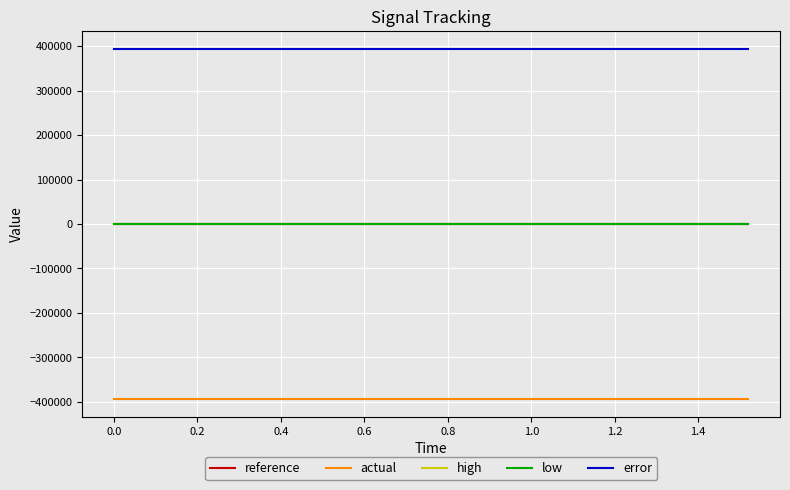

What is the maximum value shown in the chart?

394276.3